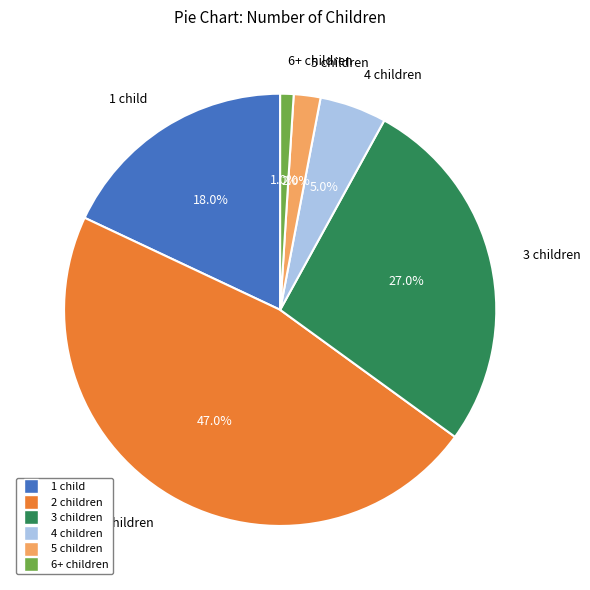

To the nearest percent, what is the average slice percentage?

17%